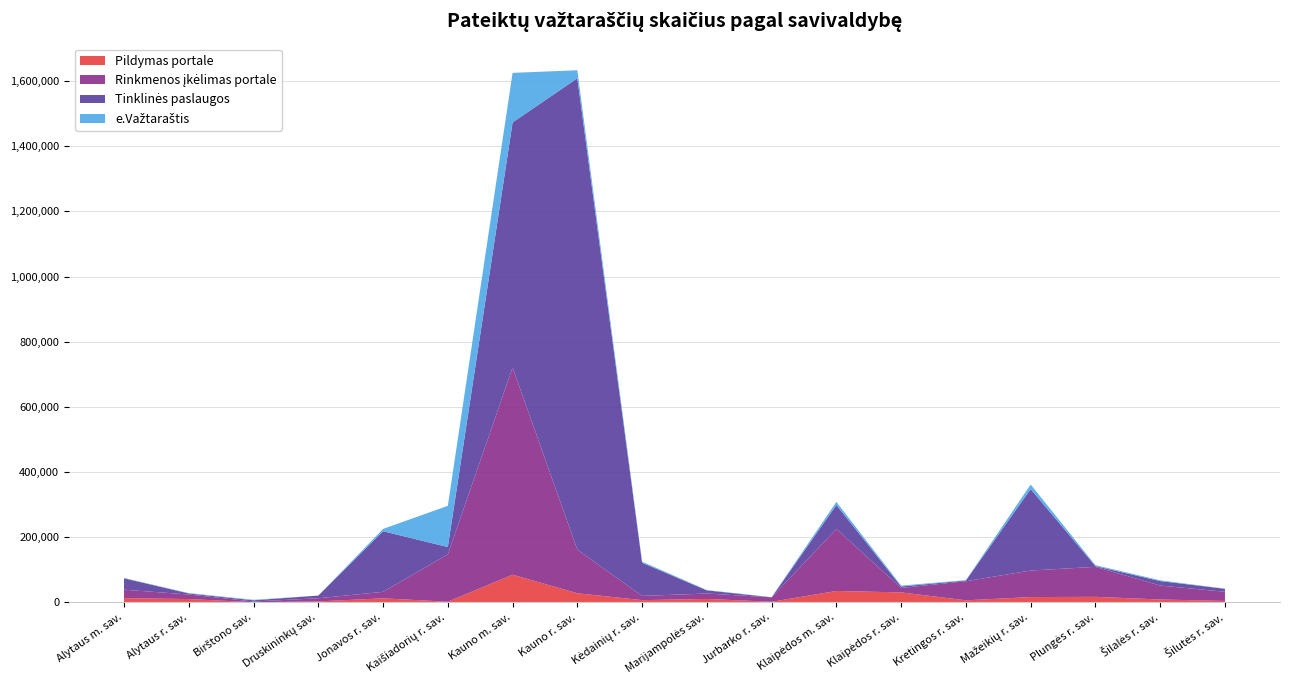

Reading right to left, extract all data points from this chart.

Pildymas portale: Šilutės r. sav.=4054	Šilalės r. sav.=8464	Plungės r. sav.=16645	Mažeikių r. sav.=15912	Kretingos r. sav.=5965	Klaipėdos r. sav.=30266	Klaipėdos m. sav.=34654	Jurbarko r. sav.=1511	Marijampolės sav.=10170	Kėdainių r. sav.=6475	Kauno r. sav.=27635	Kauno m. sav.=84586	Kaišiadorių r. sav.=1638	Jonavos r. sav.=12020	Druskininkų sav.=2601	Birštono sav.=112	Alytaus r. sav.=9803	Alytaus m. sav.=12670
Rinkmenos įkėlimas portale: Šilutės r. sav.=28106	Šilalės r. sav.=42821	Plungės r. sav.=92052	Mažeikių r. sav.=81491	Kretingos r. sav.=58489	Klaipėdos r. sav.=13599	Klaipėdos m. sav.=190418	Jurbarko r. sav.=13635	Marijampolės sav.=16644	Kėdainių r. sav.=12982	Kauno r. sav.=133827	Kauno m. sav.=635959	Kaišiadorių r. sav.=145263	Jonavos r. sav.=19968	Druskininkų sav.=9646	Birštono sav.=2106	Alytaus r. sav.=14016	Alytaus m. sav.=25889
Tinklinės paslaugos: Šilutės r. sav.=9174	Šilalės r. sav.=13693	Plungės r. sav.=2262	Mažeikių r. sav.=249986	Kretingos r. sav.=2313	Klaipėdos r. sav.=4457	Klaipėdos m. sav.=73572	Jurbarko r. sav.=0	Marijampolės sav.=9636	Kėdainių r. sav.=101719	Kauno r. sav.=1447438	Kauno m. sav.=752777	Kaišiadorių r. sav.=22671	Jonavos r. sav.=186155	Druskininkų sav.=8258	Birštono sav.=3746	Alytaus r. sav.=3143	Alytaus m. sav.=34948
e.Važtaraštis: Šilutės r. sav.=388	Šilalės r. sav.=2462	Plungės r. sav.=2923	Mažeikių r. sav.=14074	Kretingos r. sav.=1164	Klaipėdos r. sav.=2852	Klaipėdos m. sav.=9579	Jurbarko r. sav.=536	Marijampolės sav.=1035	Kėdainių r. sav.=3602	Kauno r. sav.=24600	Kauno m. sav.=152197	Kaišiadorių r. sav.=126482	Jonavos r. sav.=7014	Druskininkų sav.=27	Birštono sav.=1620	Alytaus r. sav.=1143	Alytaus m. sav.=1163